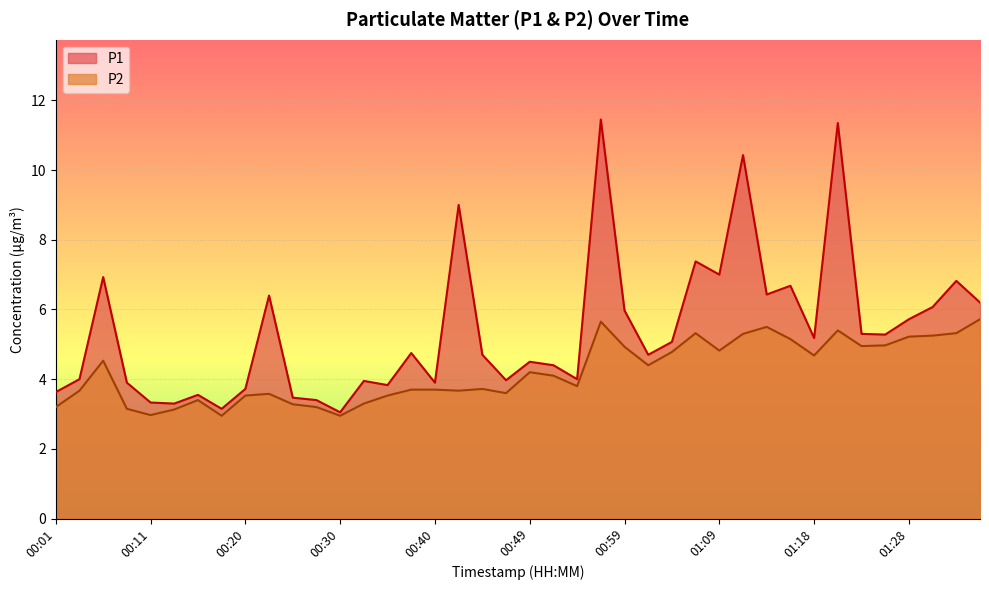

How many values in the P2 series are below 4?

20